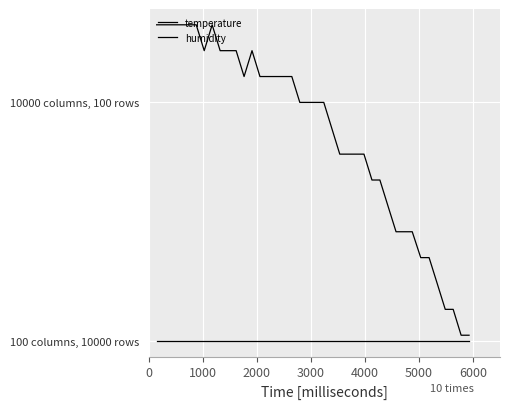

Does the chart have visible grid lines?

Yes